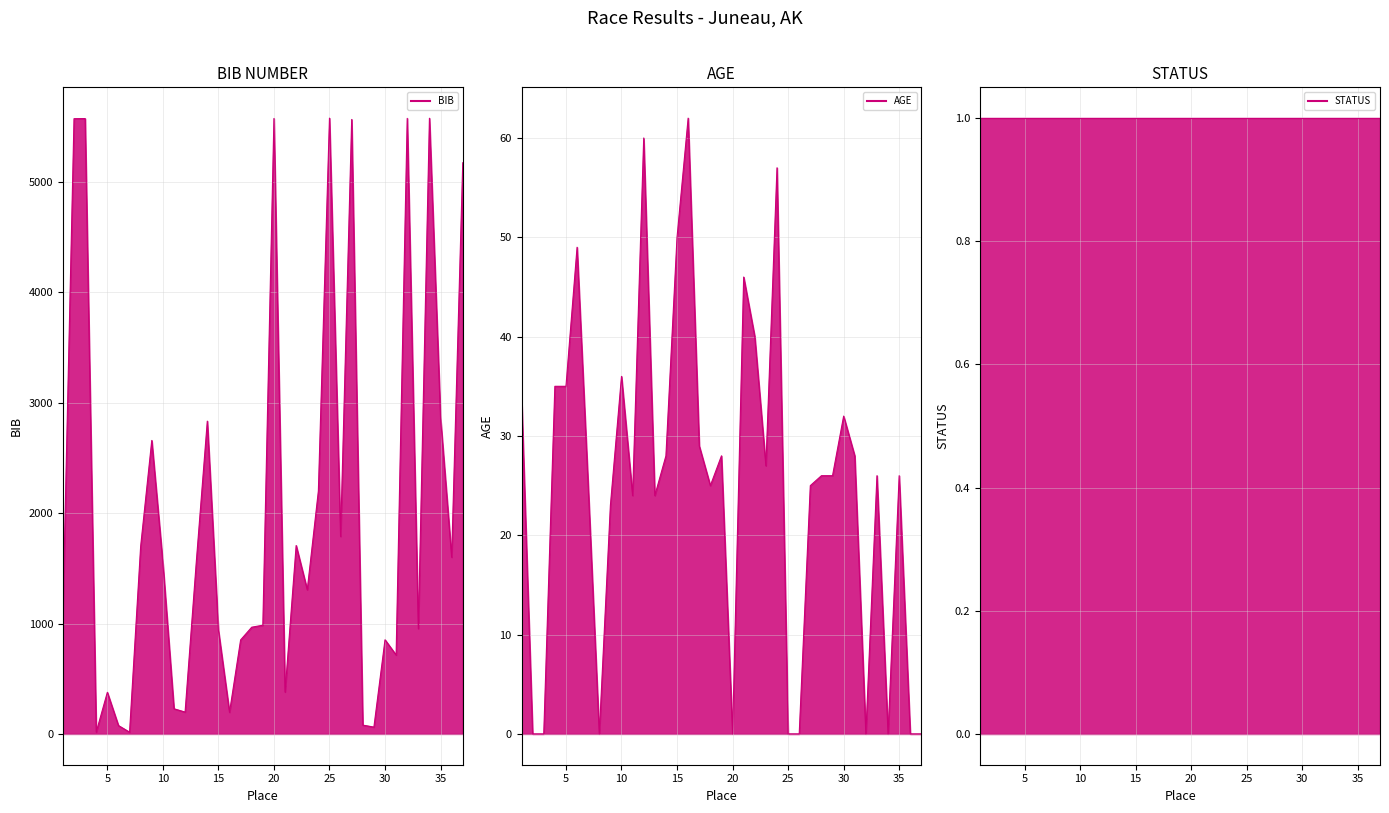

How many categories are shown in the chart?

37